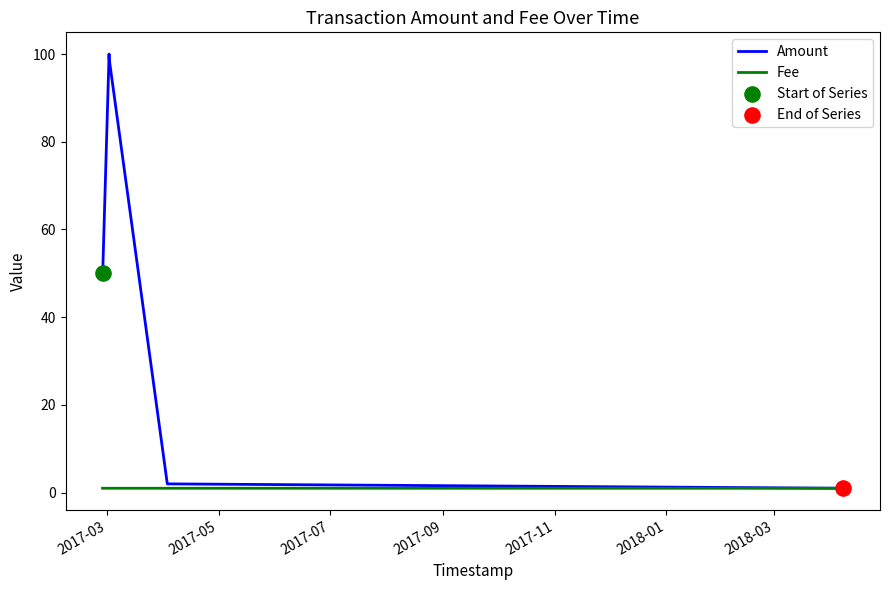

What is the greatest value displayed?

100.0